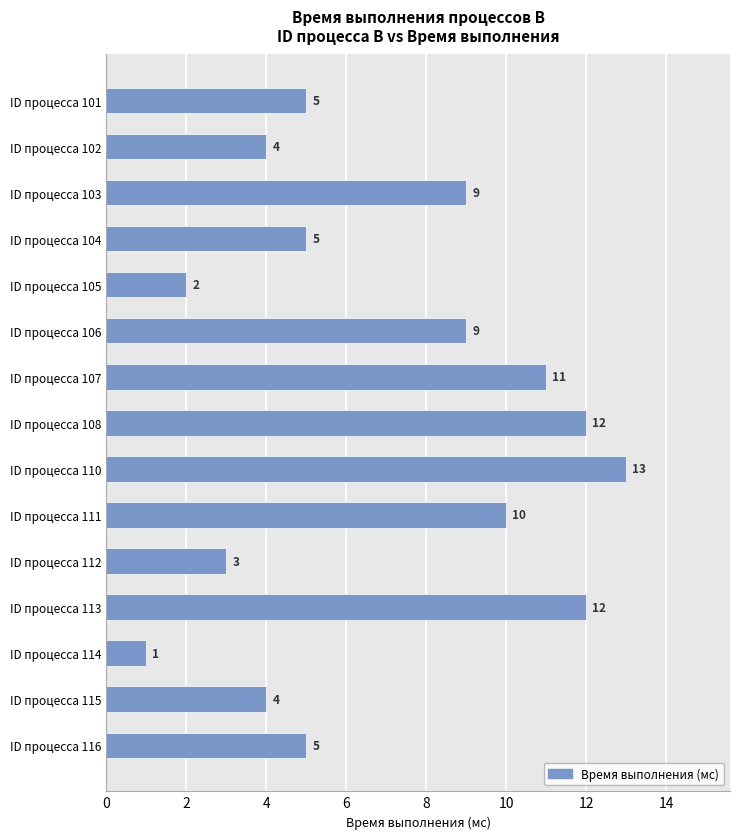

What is the value of the 15th bar from the top?

5